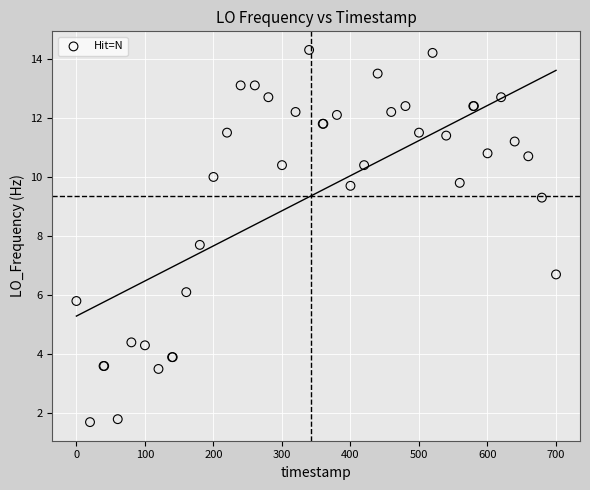

What Y value in the scatter plot is closest to 8?

7.7